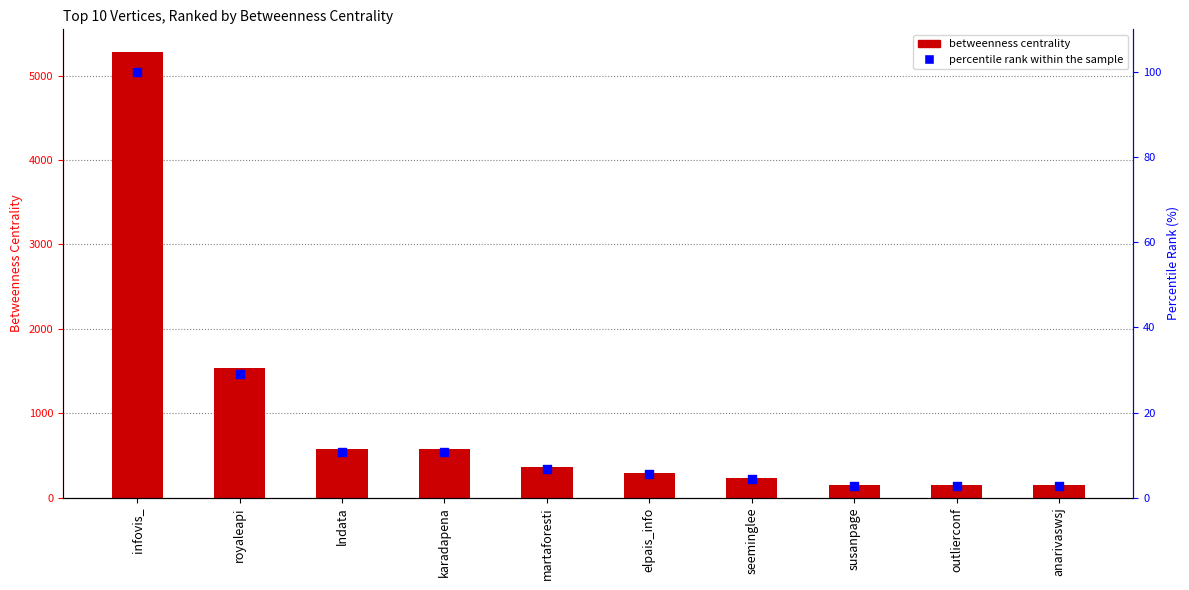

At which category is the sum across all series the highest?

infovis_